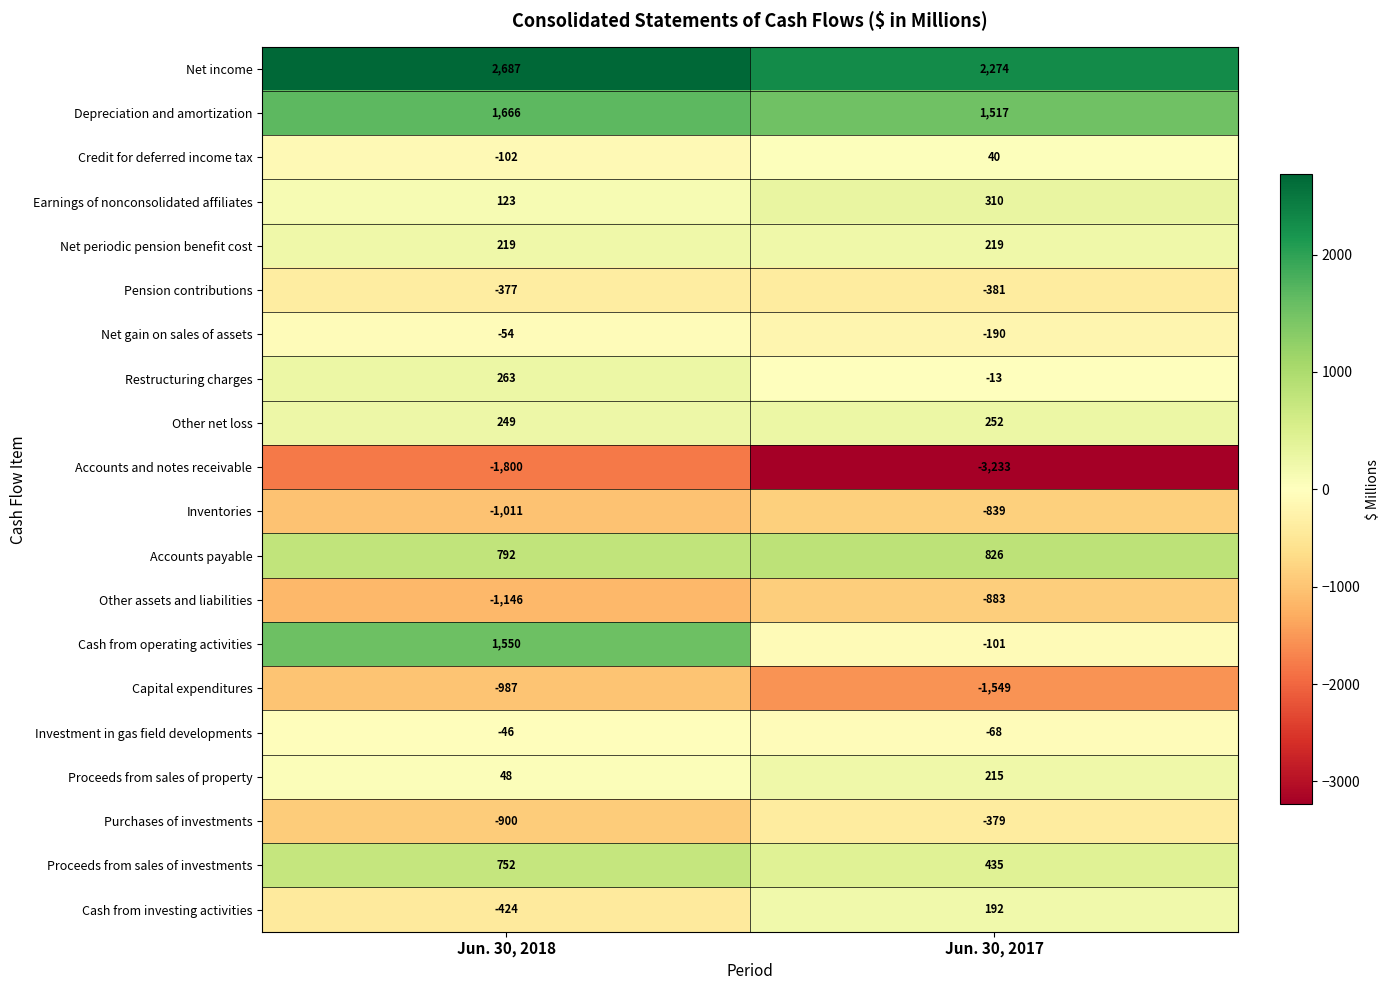

What is the sum of the Net gain on sales of assets values at Jun. 30, 2017 and Jun. 30, 2018?

-244